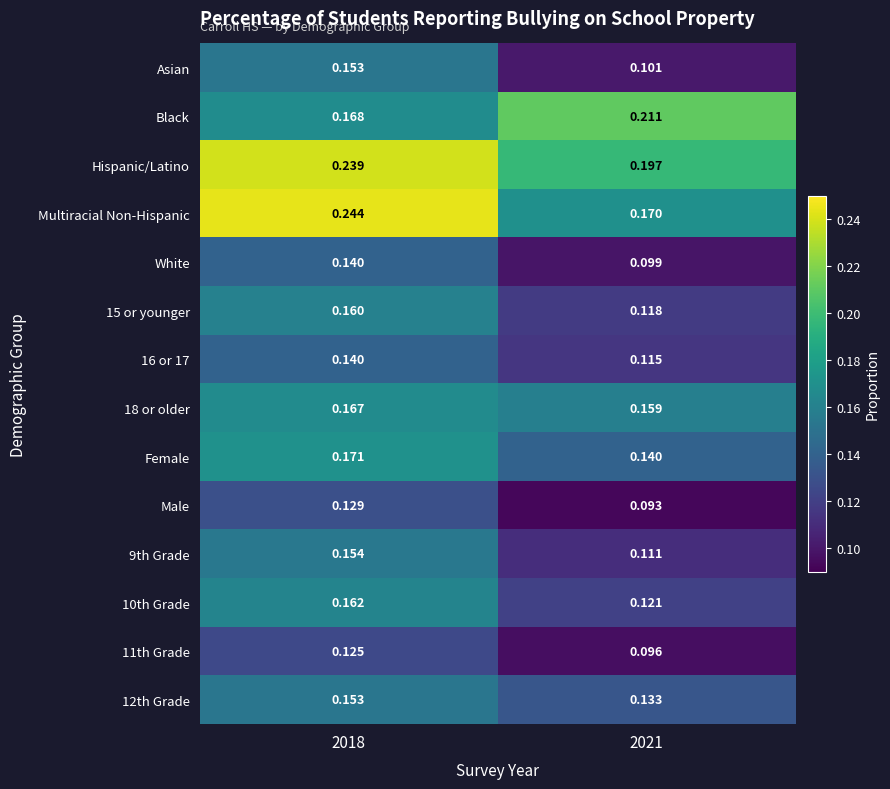

At which category is the sum across all series the highest?

2018